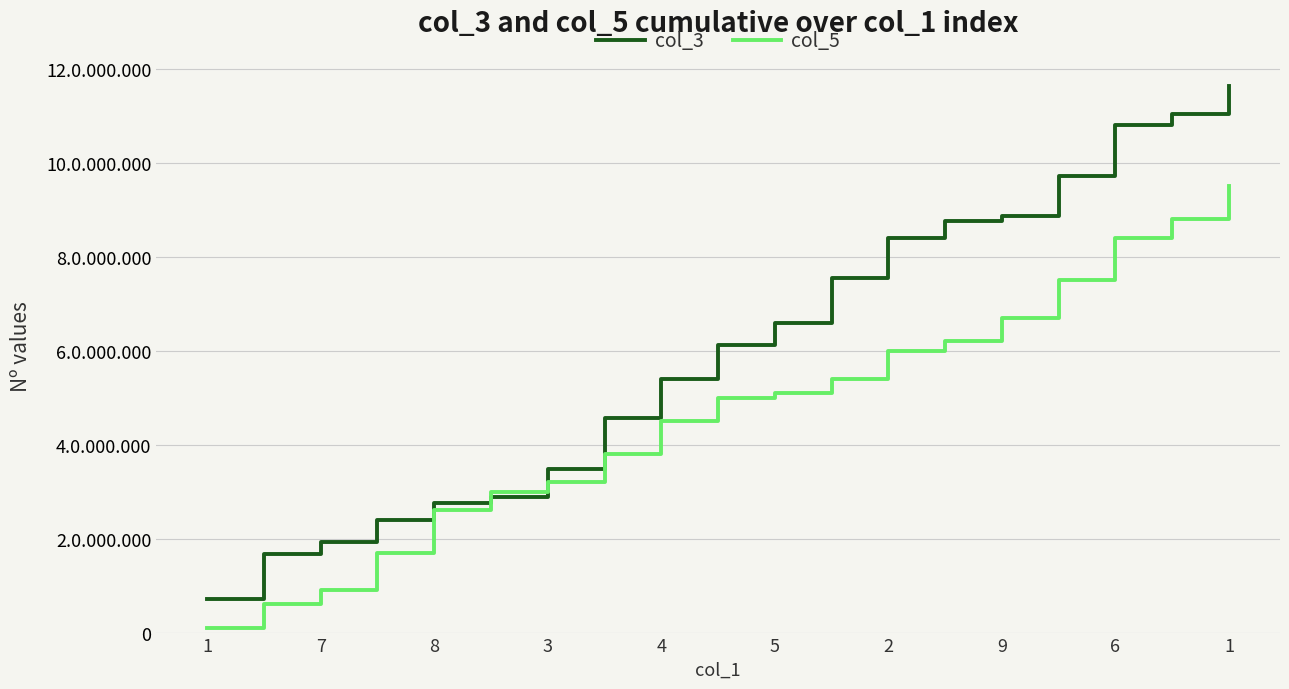

True or false: col_5 and col_3 intersect in this chart.

True